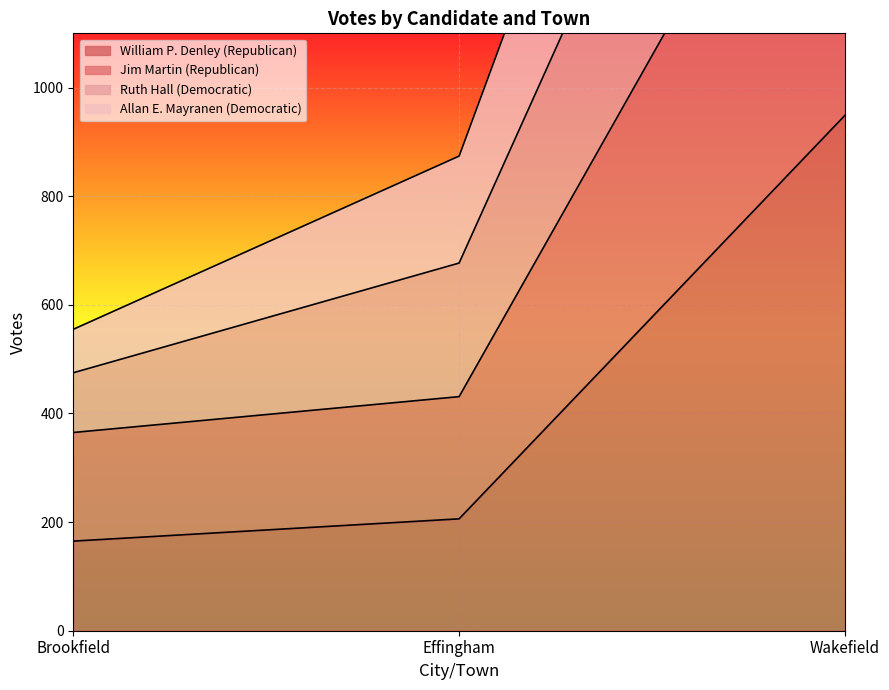

What is the greatest value displayed?

2798